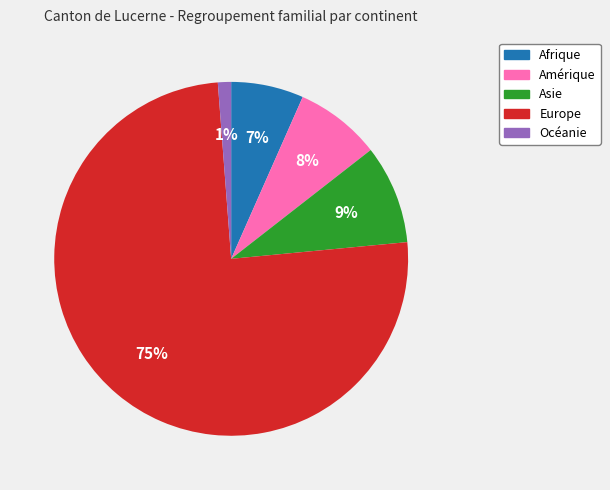

Rank the categories by value from lowest to highest.

Océanie, Afrique, Amérique, Asie, Europe